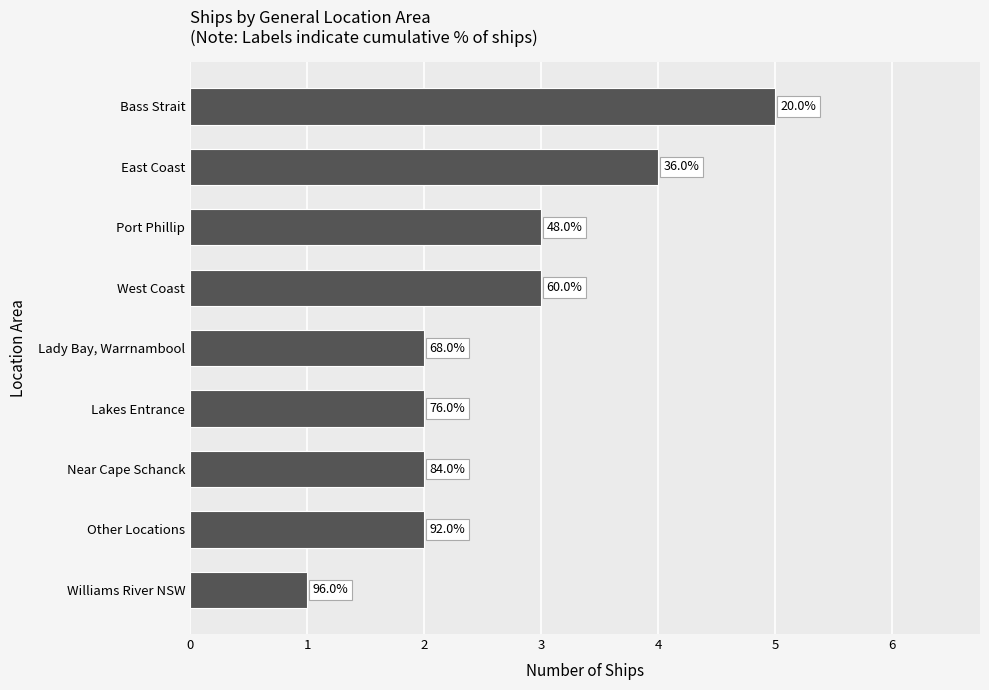

Are the bars horizontal?

Yes